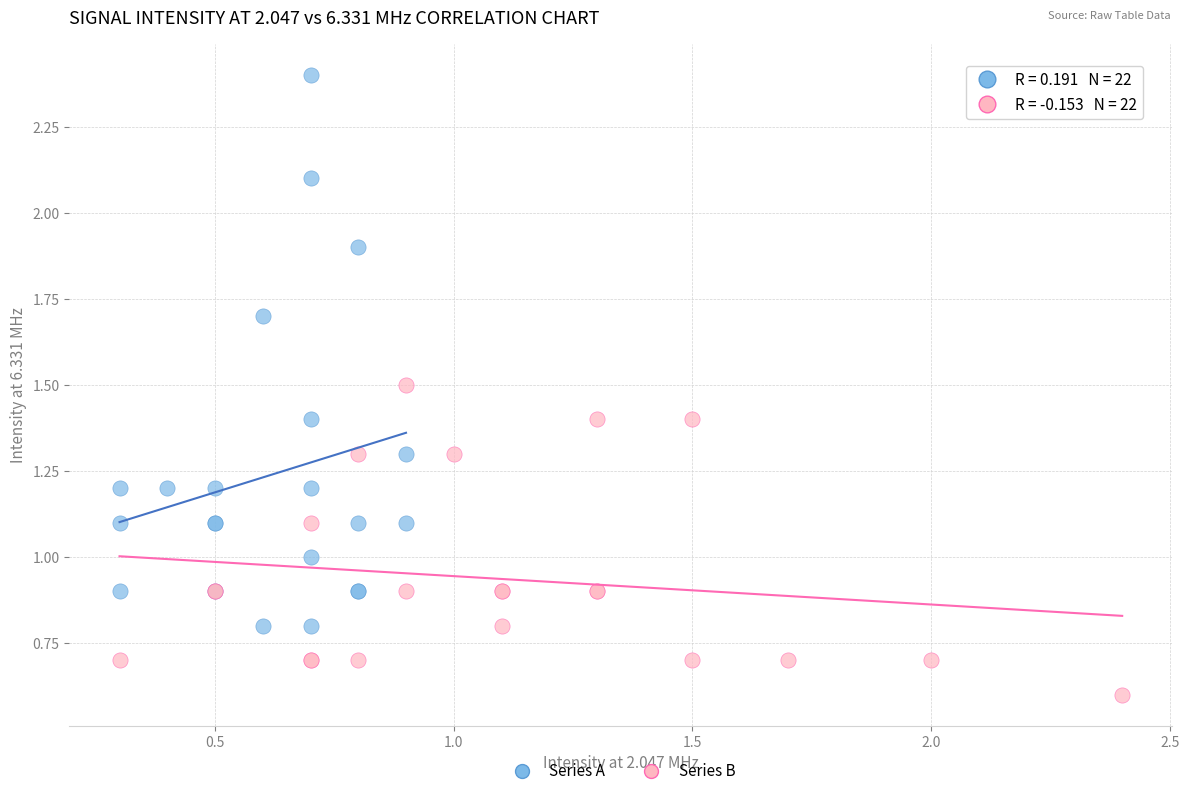

What are all the series names shown in the legend?

Series A, Series B